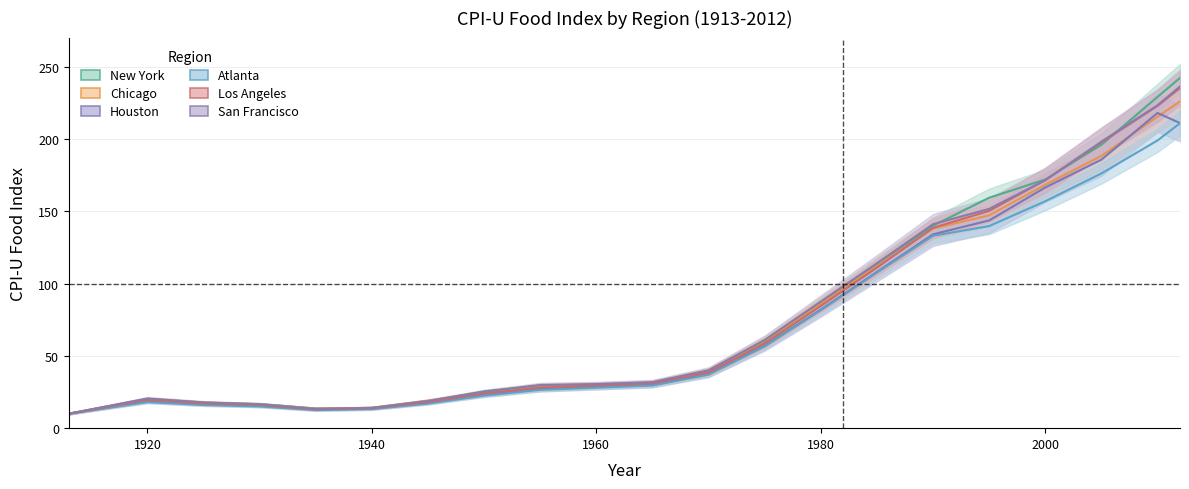

True or false: Atlanta has more than 0 interior local peaks.

True